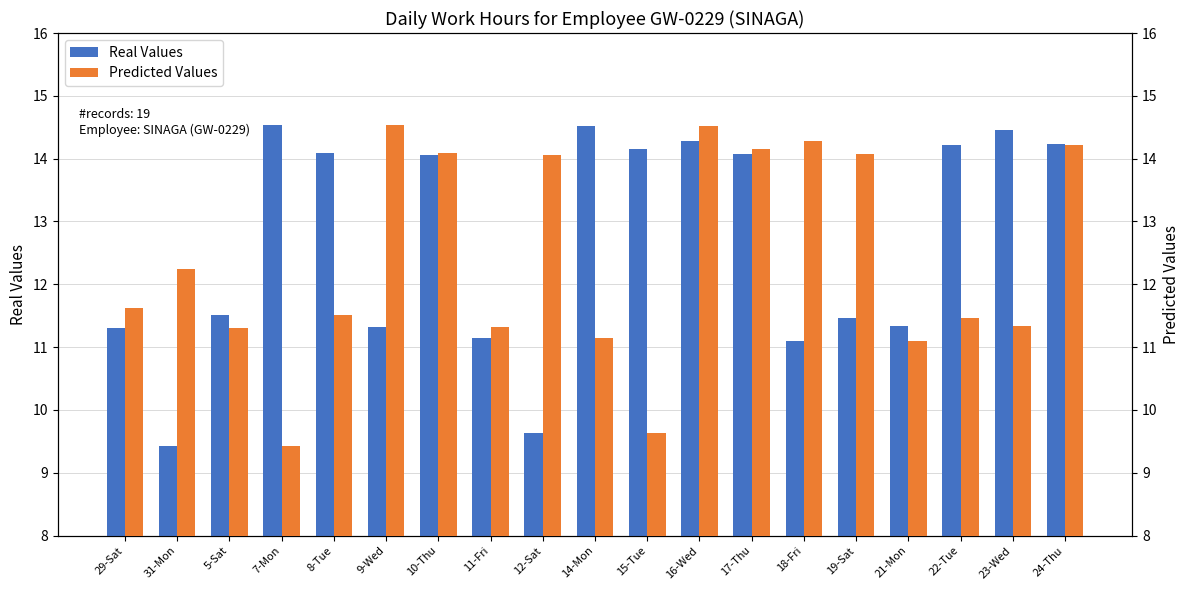

Reading left to right, list all the values displayed in this chart.

Real Values: 29-Sat=11.3	31-Mon=9.4	5-Sat=11.5	7-Mon=14.5	8-Tue=14.1	9-Wed=11.3	10-Thu=14.1	11-Fri=11.1	12-Sat=9.6	14-Mon=14.5	15-Tue=14.2	16-Wed=14.3	17-Thu=14.1	18-Fri=11.1	19-Sat=11.5	21-Mon=11.3	22-Tue=14.2	23-Wed=14.4	24-Thu=14.2
Predicted Values: 29-Sat=11.6	31-Mon=12.2	5-Sat=11.3	7-Mon=9.4	8-Tue=11.5	9-Wed=14.5	10-Thu=14.1	11-Fri=11.3	12-Sat=14.1	14-Mon=11.1	15-Tue=9.6	16-Wed=14.5	17-Thu=14.2	18-Fri=14.3	19-Sat=14.1	21-Mon=11.1	22-Tue=11.5	23-Wed=11.3	24-Thu=14.2